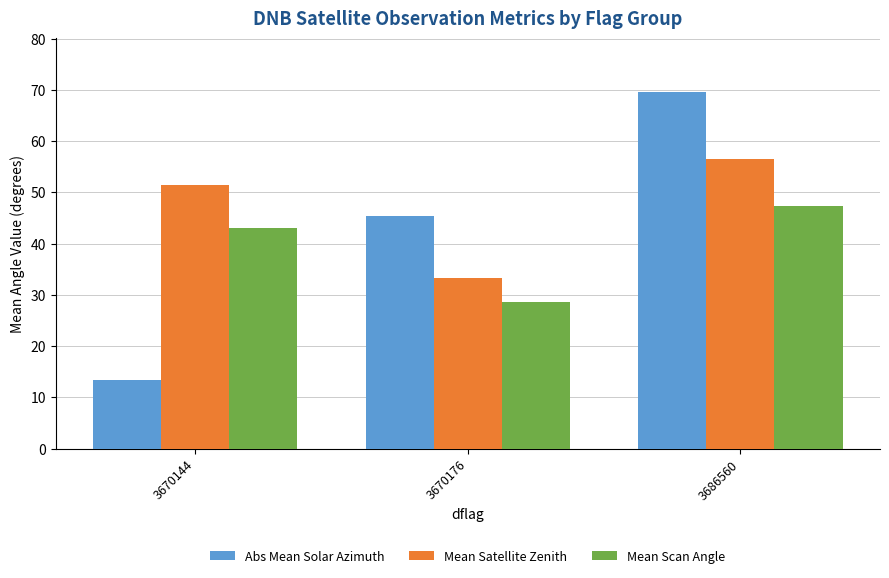

At how many categories does at least one series exceed 58?

1